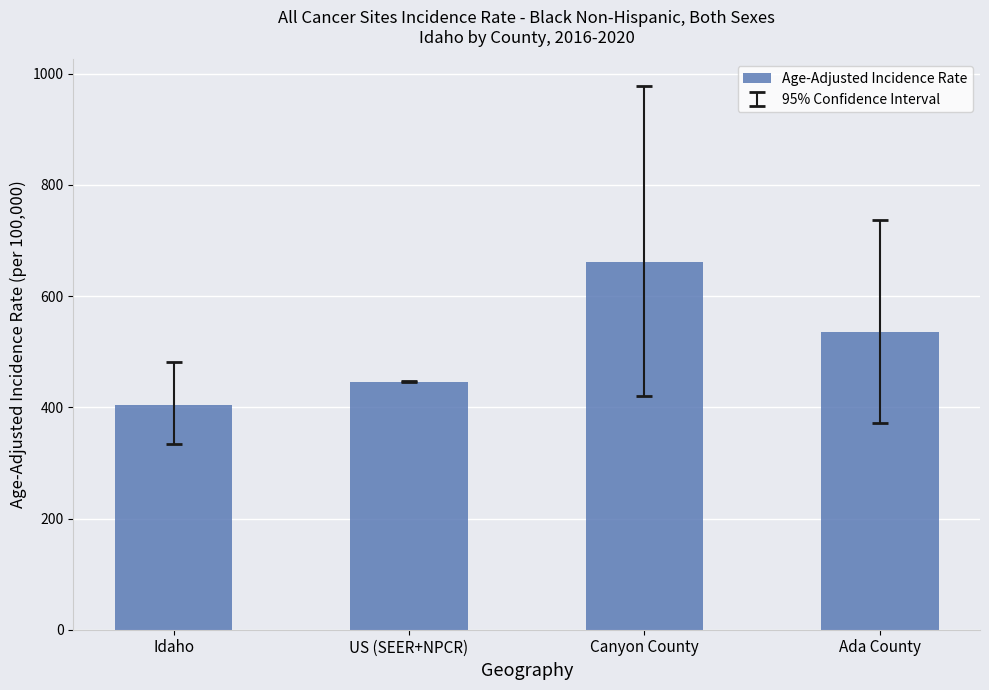

Reading left to right, what are all the values shown in this chart?

403.6	445.9	661.0	535.0